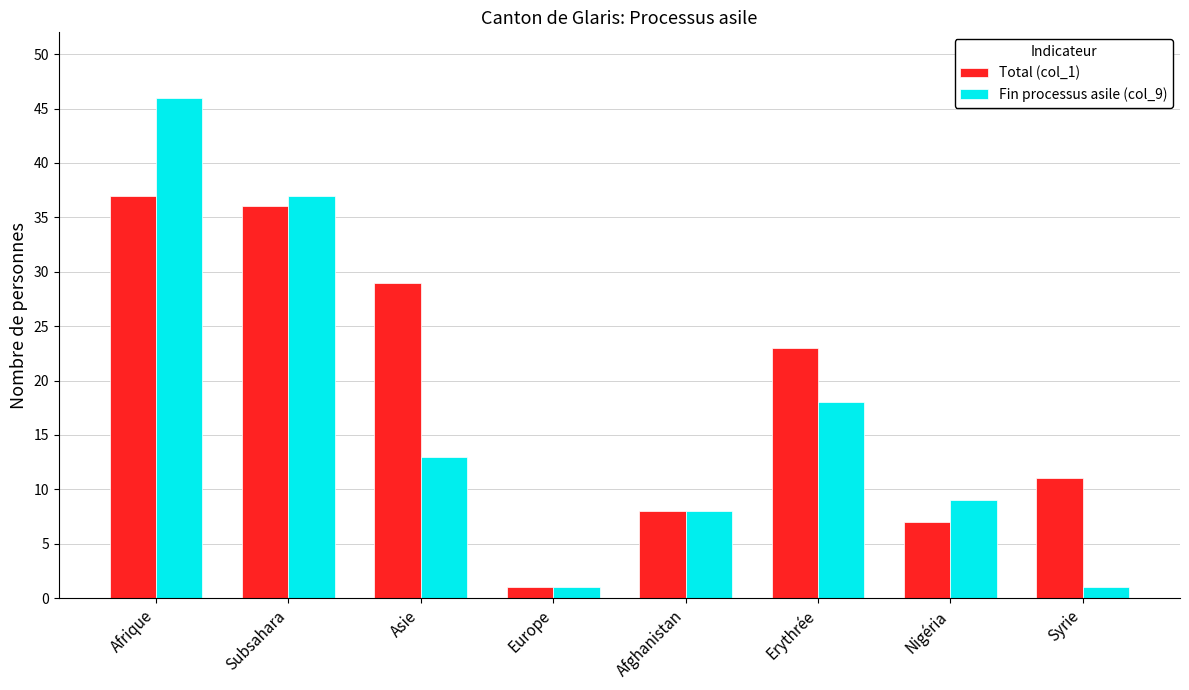

What is the difference between the maximum and minimum values in the Total (col_1) series?

36